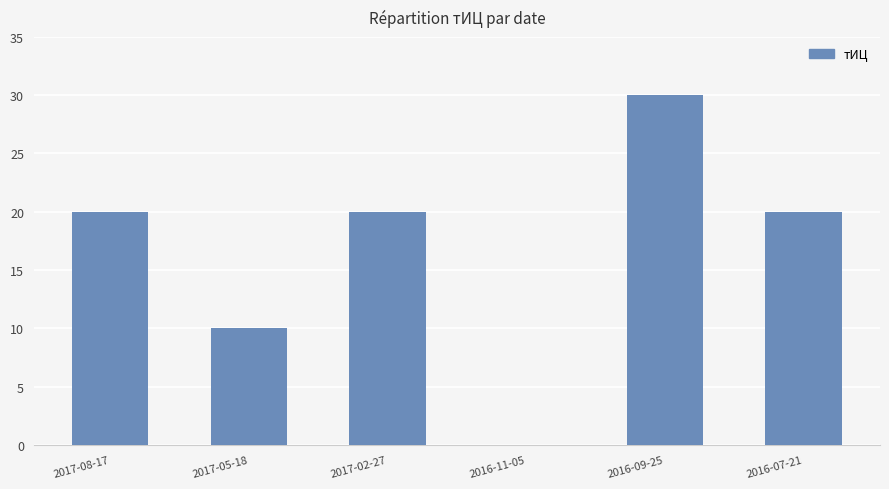

Is it true that the value at 2016-07-21 is 20?

True